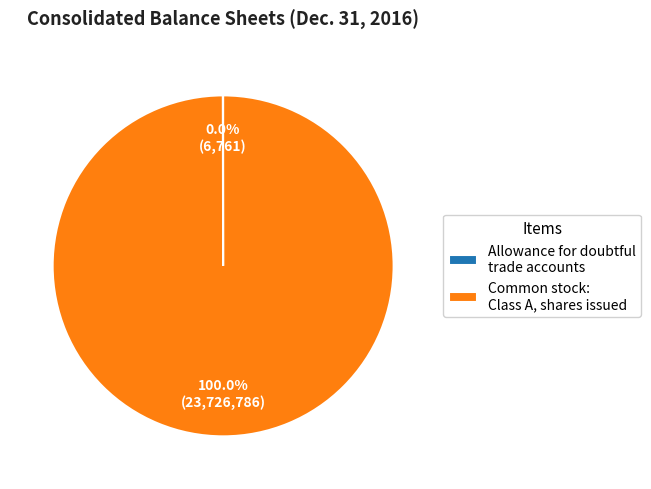

Is there any slice that represents more than half of the pie?

Yes